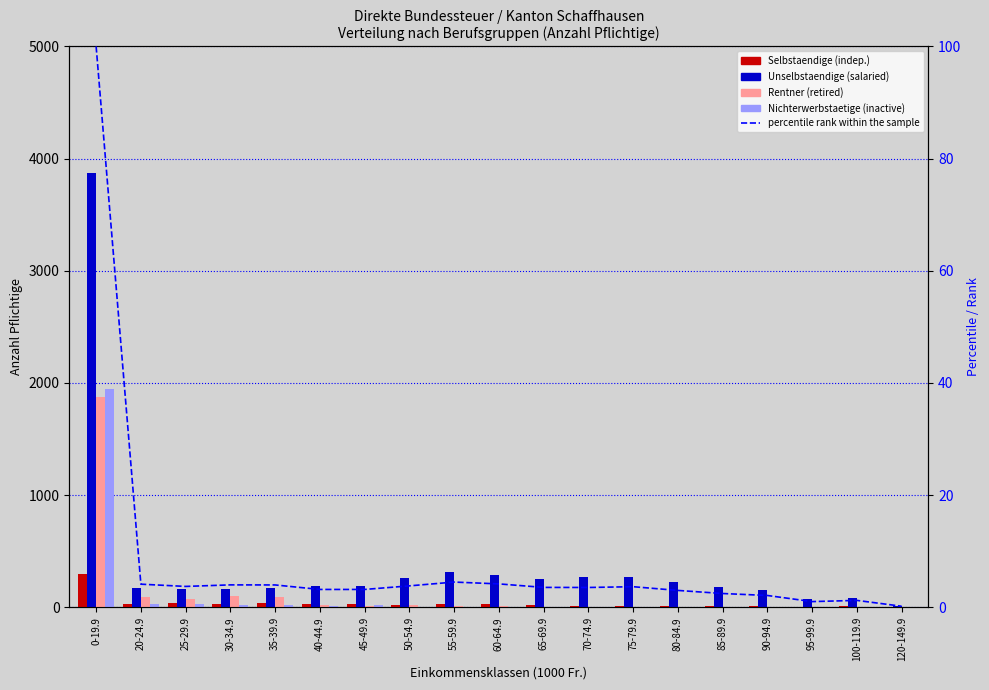

How many groups of bars are there?

19